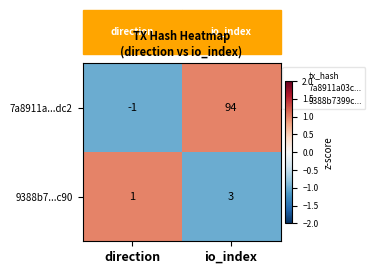

List the series in order of their overall mean, highest first.

7a8911a...dc2, 9388b7...c90